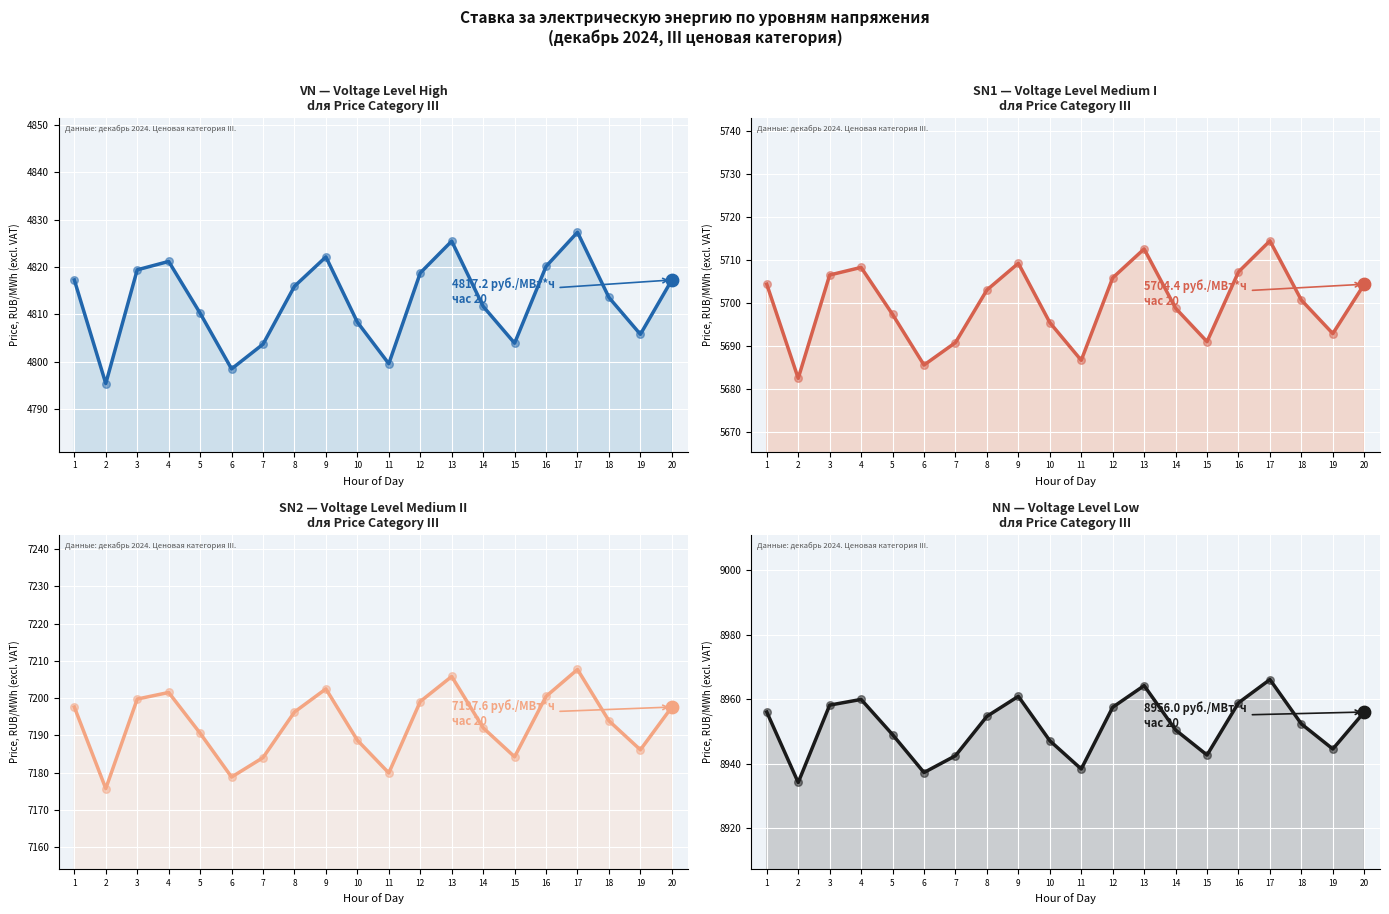

Is the value of VN (up to 670 kW) at 15 greater than the value of NN (up to 670 kW) at 10?

No